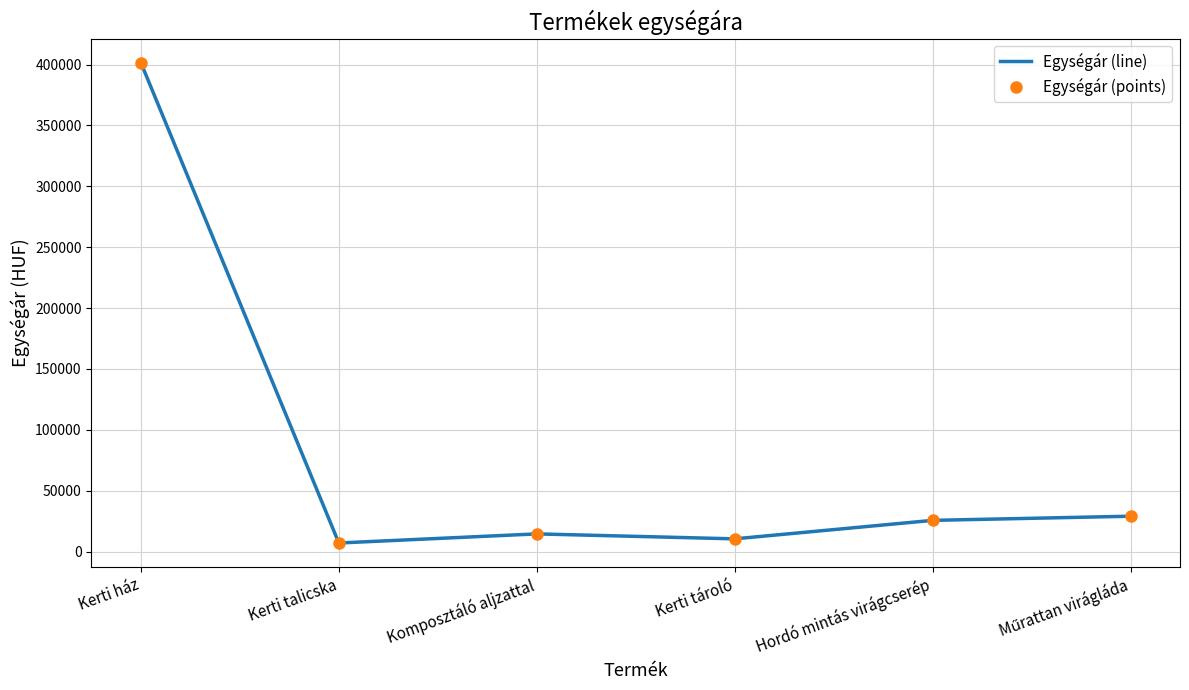

True or false: Egységár (points) and Egységár (line) intersect in this chart.

False